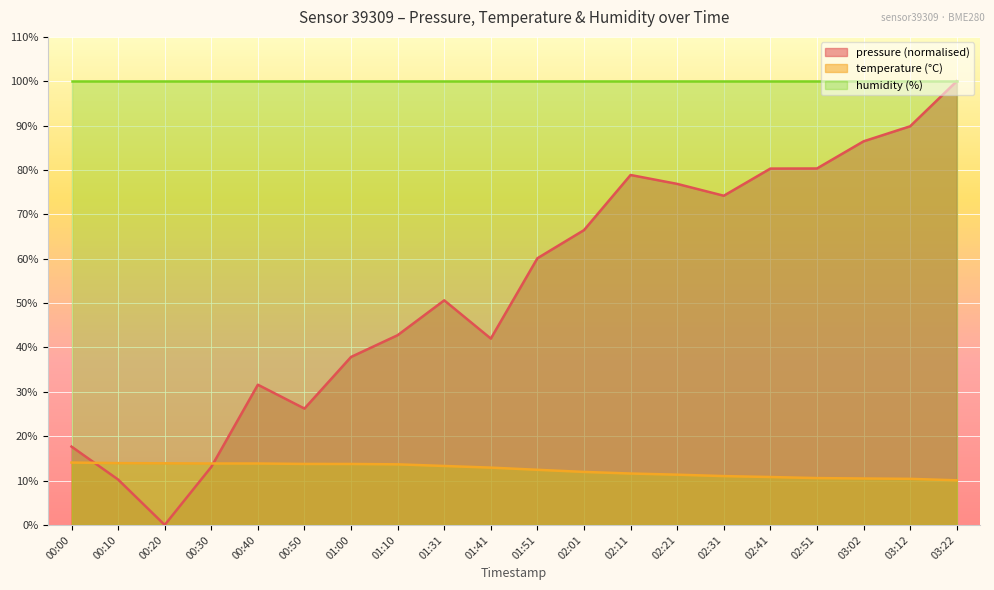

The value at 00:10 is 13.9. True or false?

True